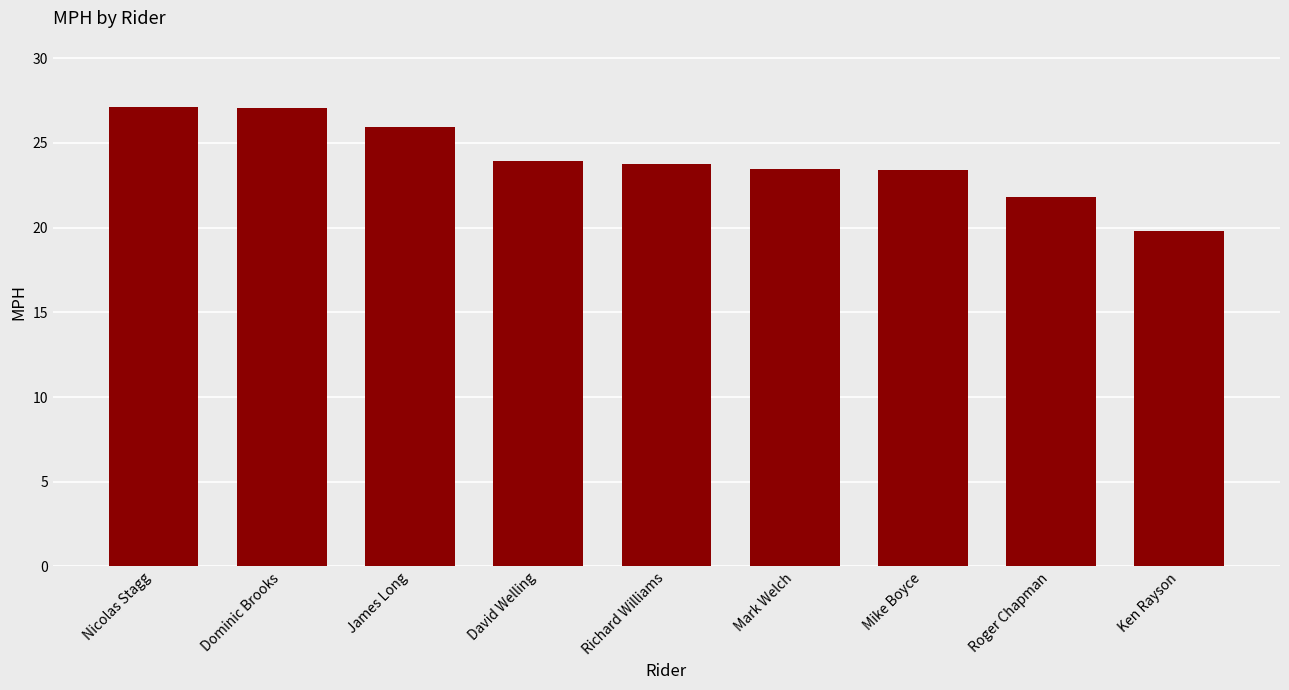

What is the ratio of the value at James Long to the value at Dominic Brooks?

1.0